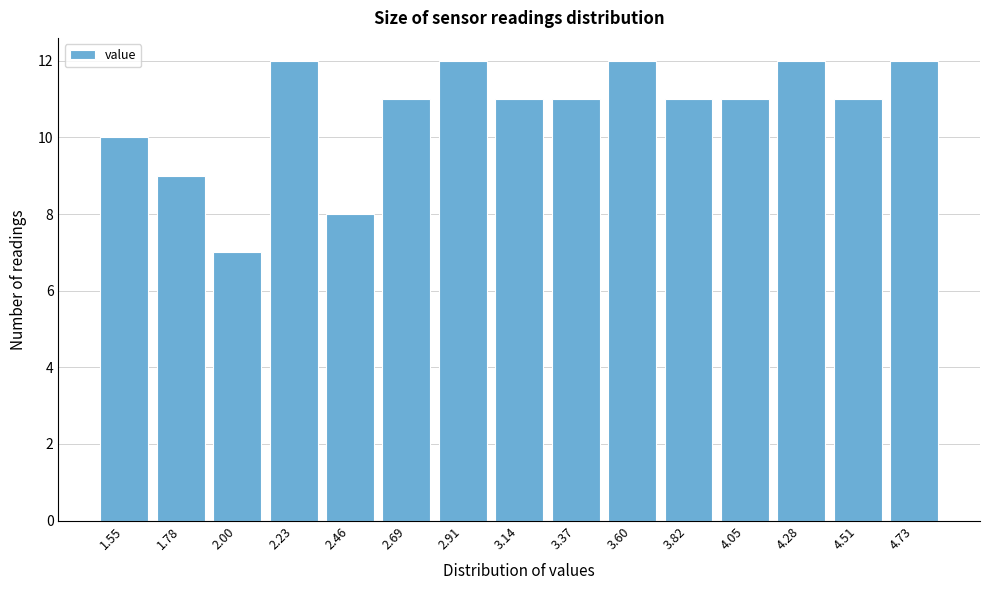

Reading left to right, extract all data points from this chart.

1.55=10	1.78=9	2.00=7	2.23=12	2.46=8	2.69=11	2.91=12	3.14=11	3.37=11	3.60=12	3.82=11	4.05=11	4.28=12	4.51=11	4.73=12